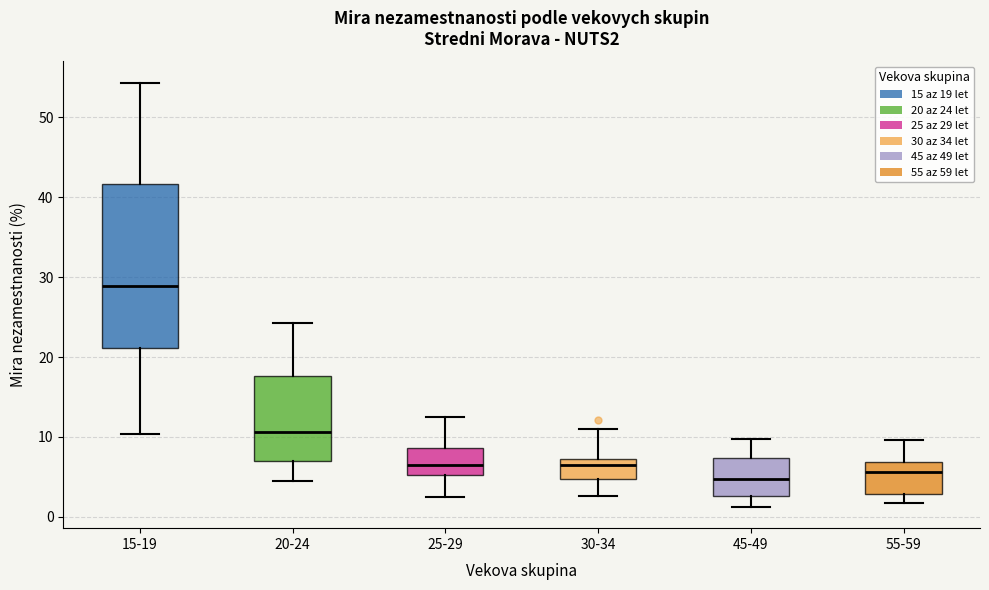

Comparing the boxes themselves (not the whiskers), which one is the tallest?

15-19